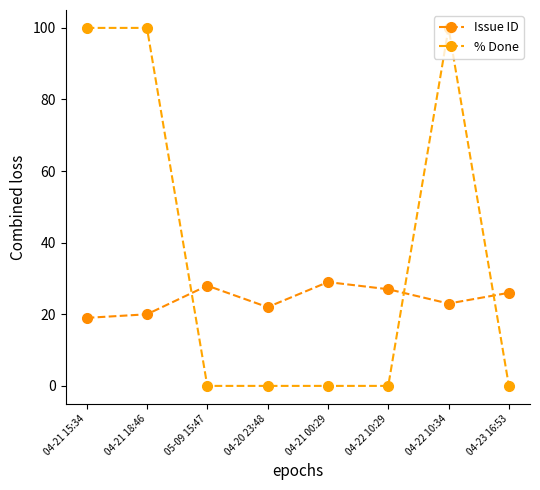

How many Issue ID values are between 22 and 28?

5